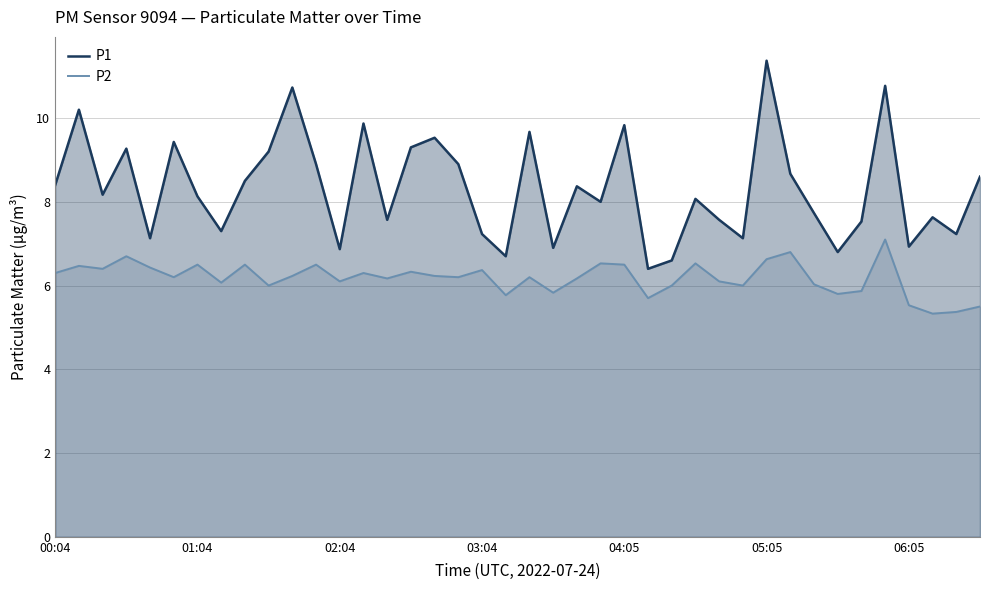

Reading left to right, what are all the values shown in this chart?

P1: 8.4	10.2	8.2	9.3	7.1	9.4	8.1	7.3	8.5	9.2	10.7	8.9	6.9	9.9	7.6	9.3	9.5	8.9	7.2	6.7	9.7	6.9	8.4	8.0	9.8	6.4	6.6	8.1	7.6	7.1	11.4	8.7	7.7	6.8	7.5	10.8	6.9	7.6	7.2	8.6
P2: 6.3	6.5	6.4	6.7	6.4	6.2	6.5	6.1	6.5	6.0	6.2	6.5	6.1	6.3	6.2	6.3	6.2	6.2	6.4	5.8	6.2	5.8	6.2	6.5	6.5	5.7	6.0	6.5	6.1	6.0	6.6	6.8	6.0	5.8	5.9	7.1	5.5	5.3	5.4	5.5